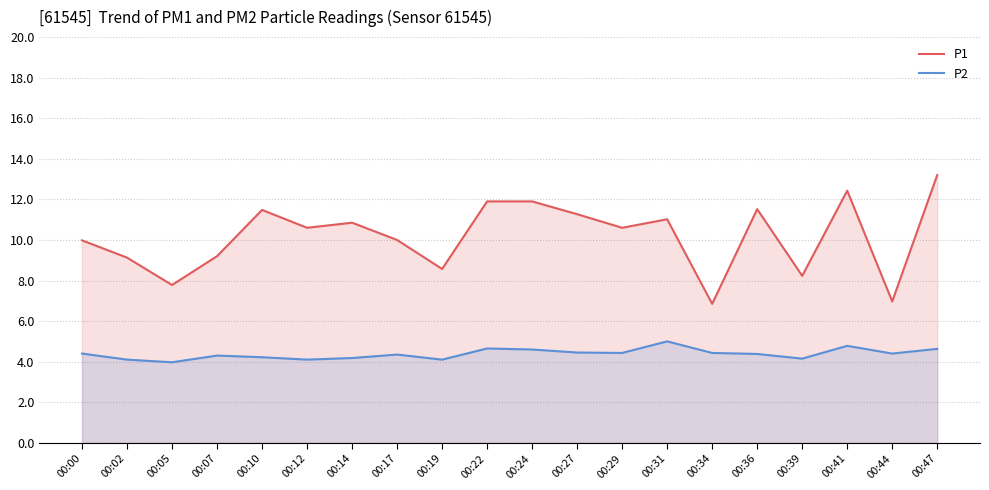

What is the difference between the P2 values at 00:10 and 00:02?

0.1